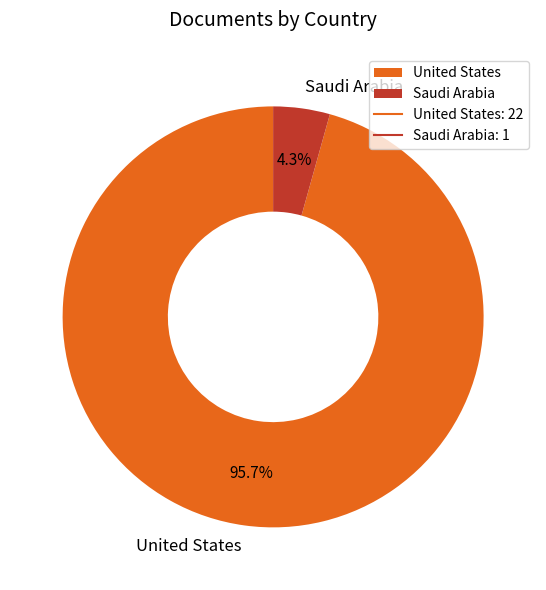

Count the number of slices in the pie.

2